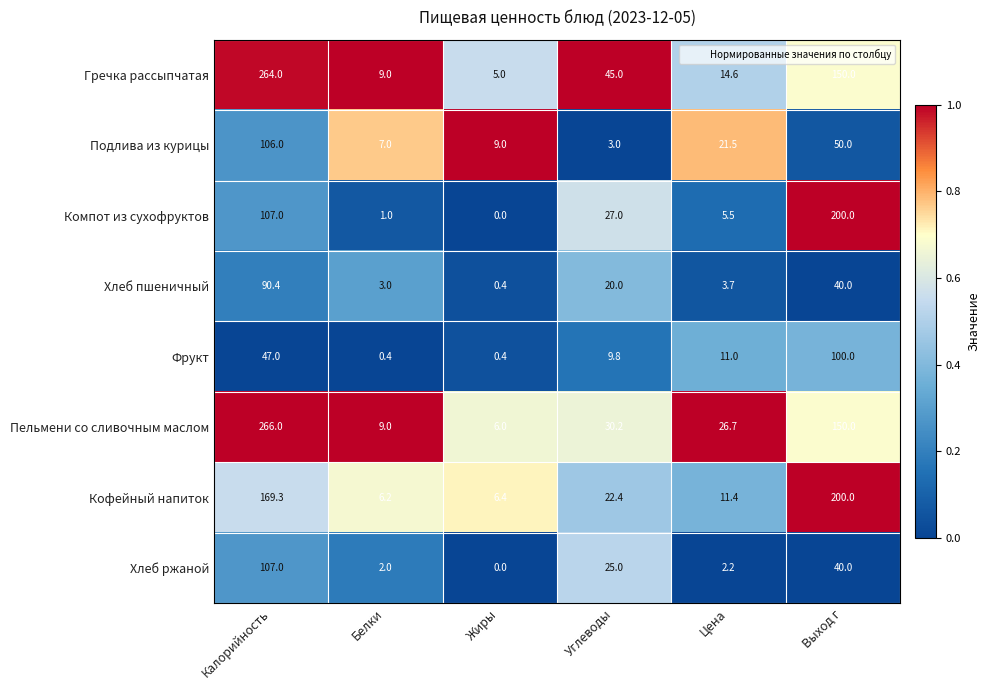

The Кофейный напиток series shows 10.6 at Белки. True or false?

False